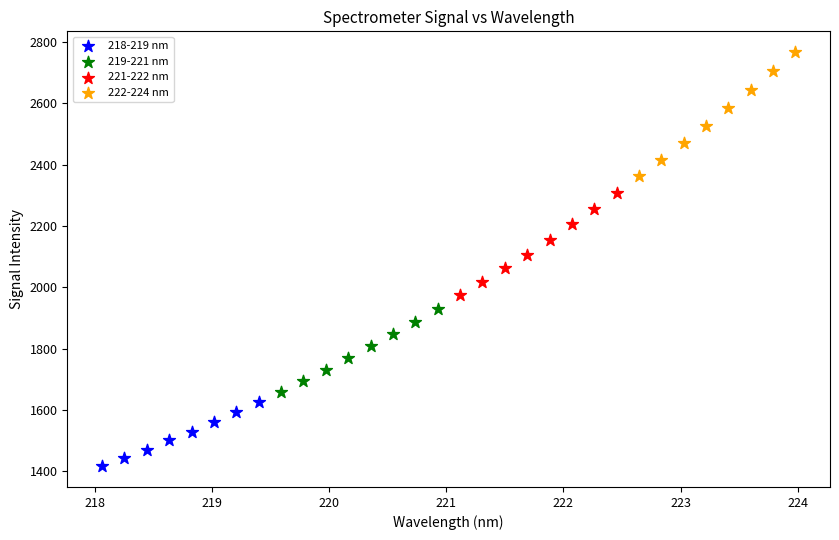

Which series has the widest spread of Y values?

222-224 nm